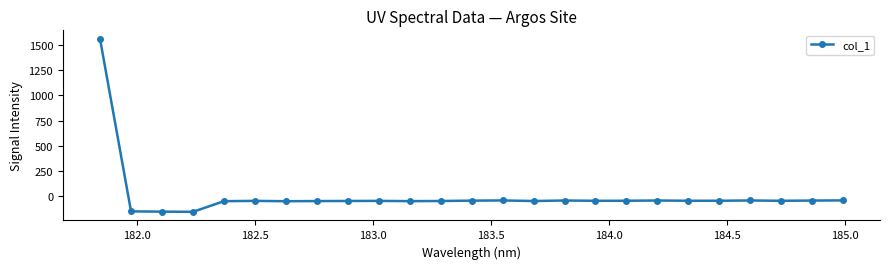

How many data points are less than -45?

14